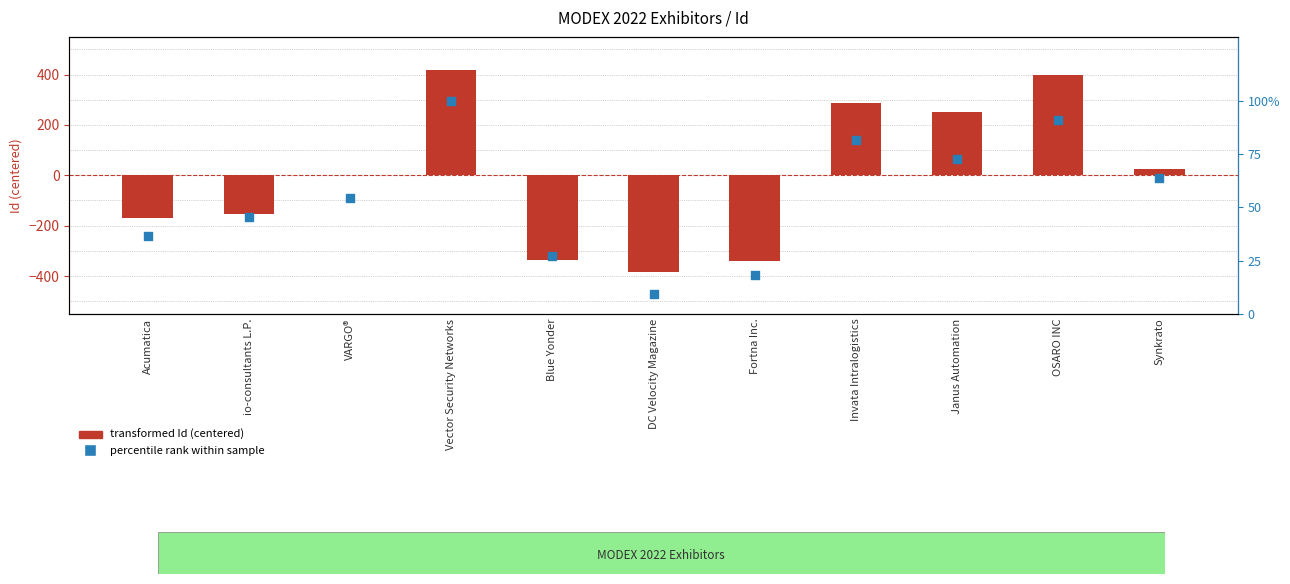

Which series has the largest total across all categories?

percentile rank within sample